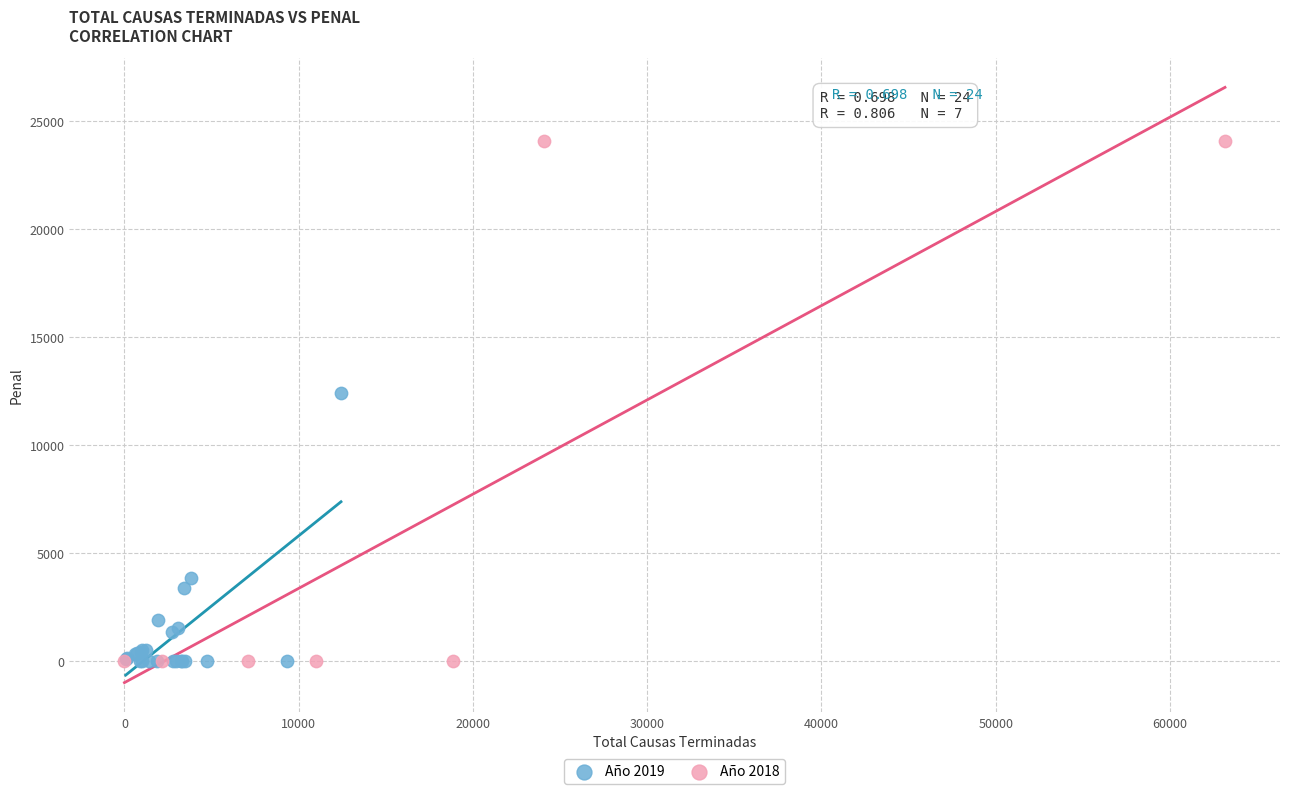

Which series has the widest spread of Y values?

Año 2018